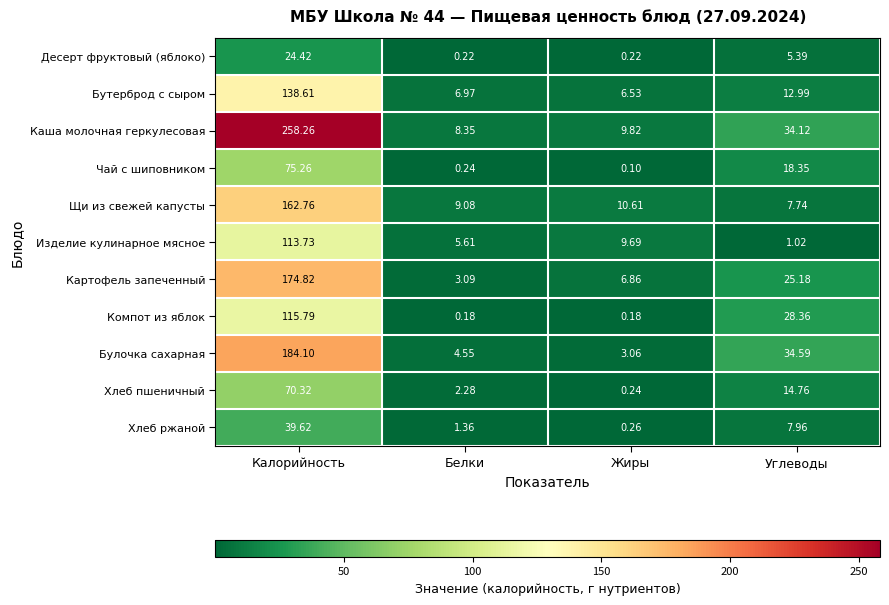

Between Белки and Жиры, which series saw the biggest shift?

Изделие кулинарное мясное